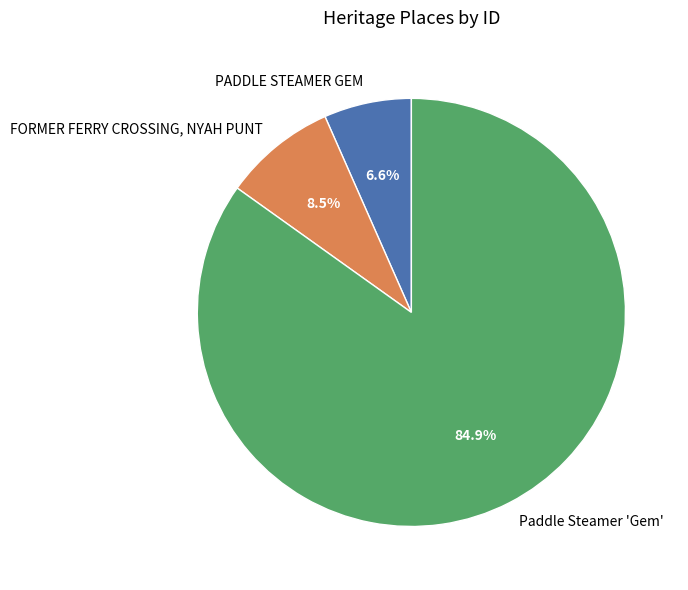

To the nearest percent, what is the combined percentage of FORMER FERRY CROSSING, NYAH PUNT and Paddle Steamer 'Gem'?

93%